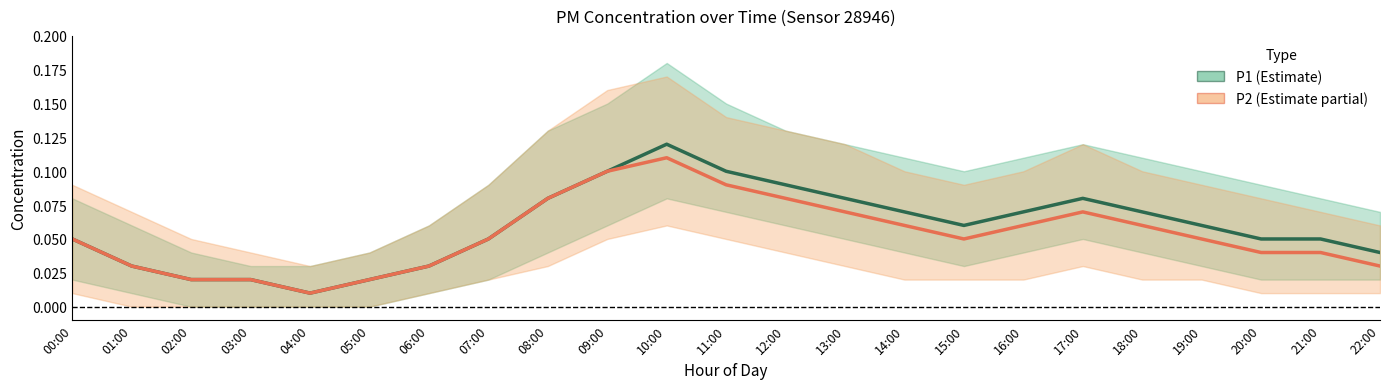

What is the sum of the P2 values at 06:00 and 19:00?

0.1